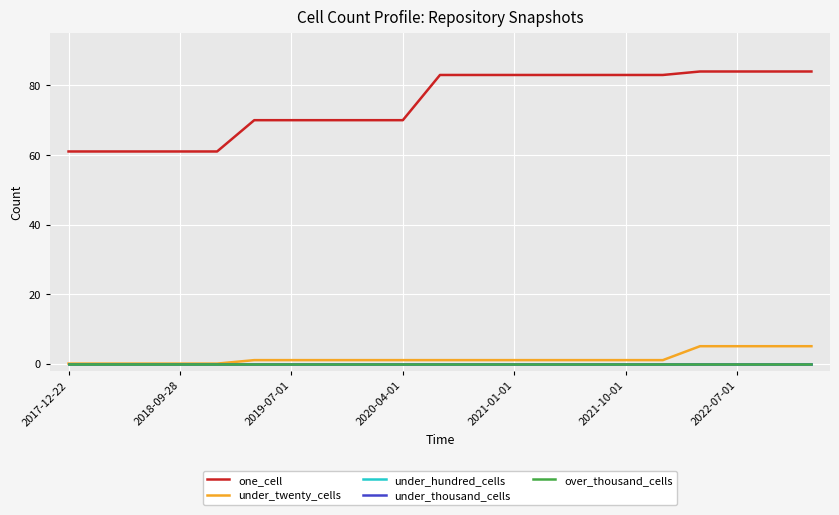

How many lines are shown in the chart?

5